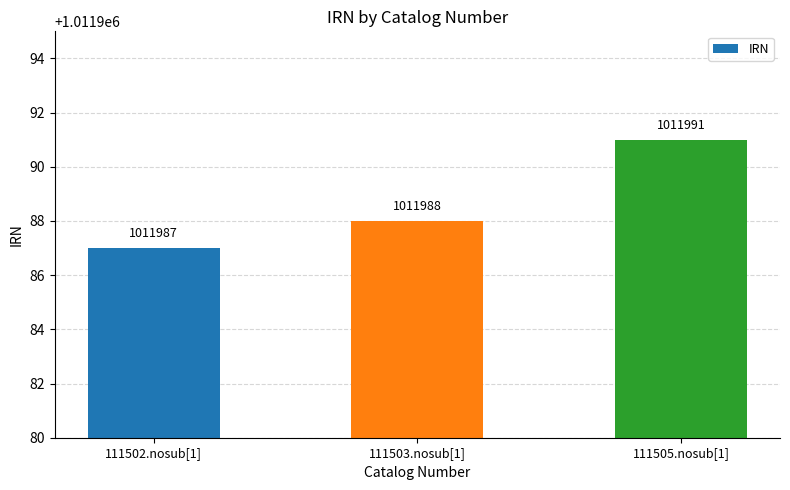

What is the change in value from 111502.nosub[1] to 111503.nosub[1]?

+1